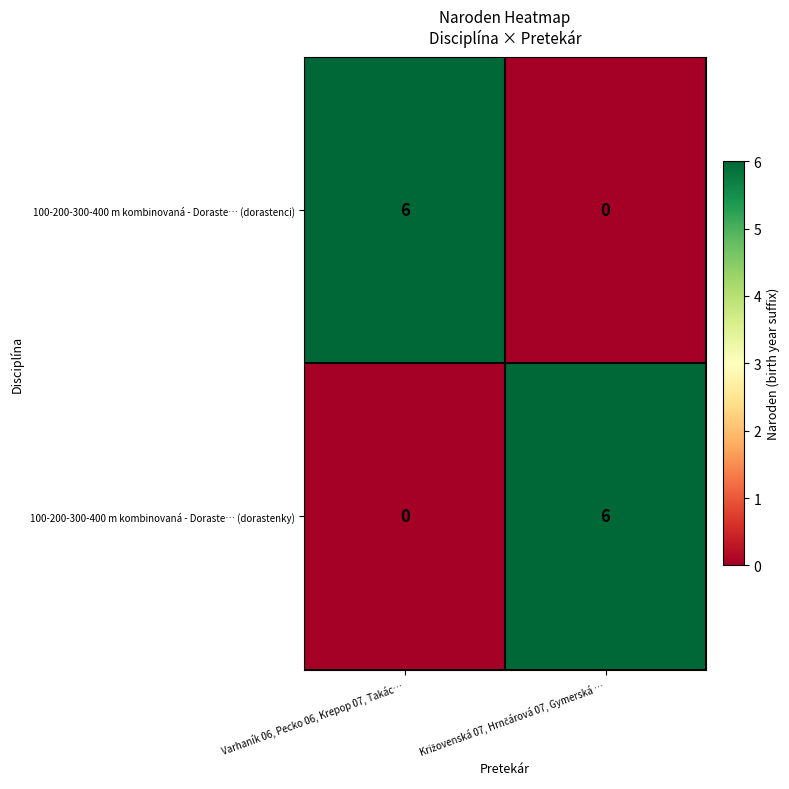

What is the difference between the maximum and minimum values in the 100-200-300-400 m kombinovaná - Doraste… (dorastenky) series?

6